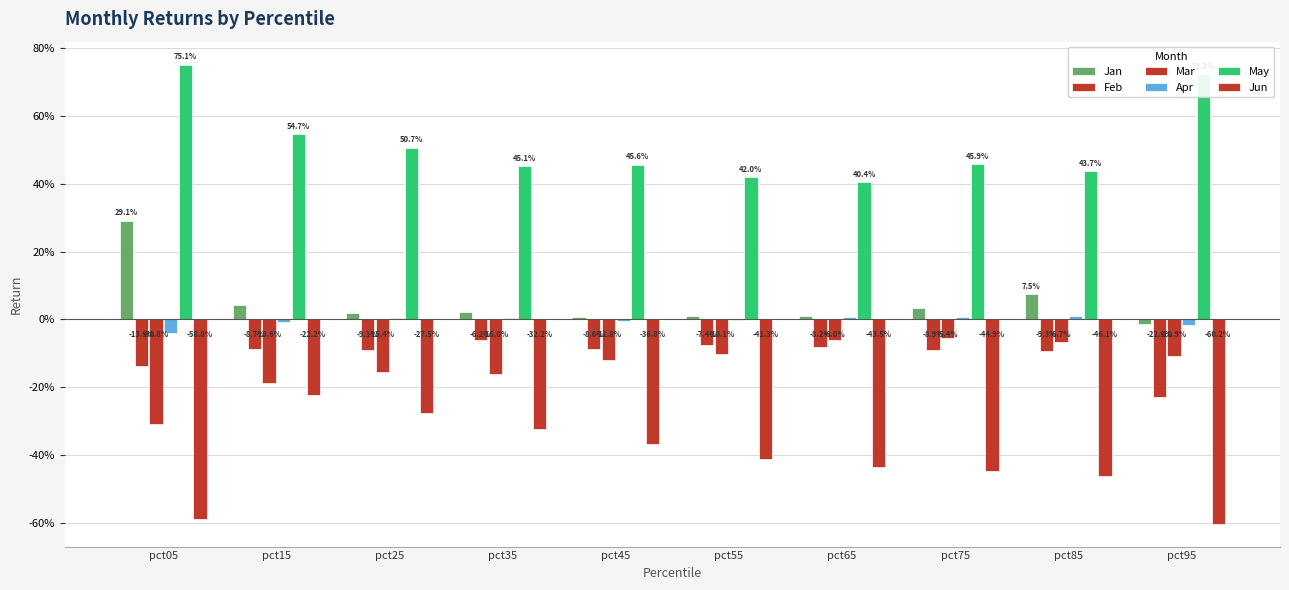

Does the chart contain stacked bars?

No